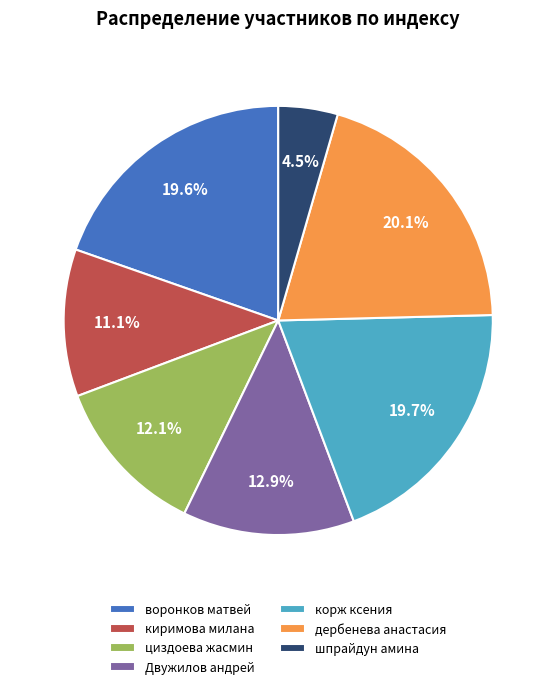

Which category has the smallest portion of the pie?

шпрайдун амина